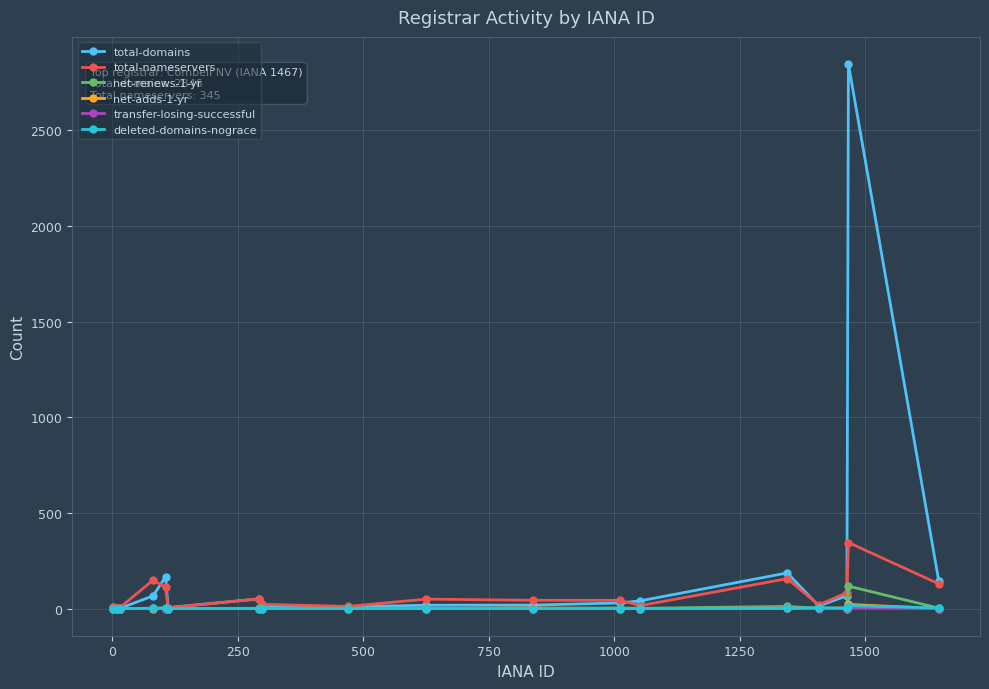

What is the difference between the maximum and minimum values in the total-domains series?

2845